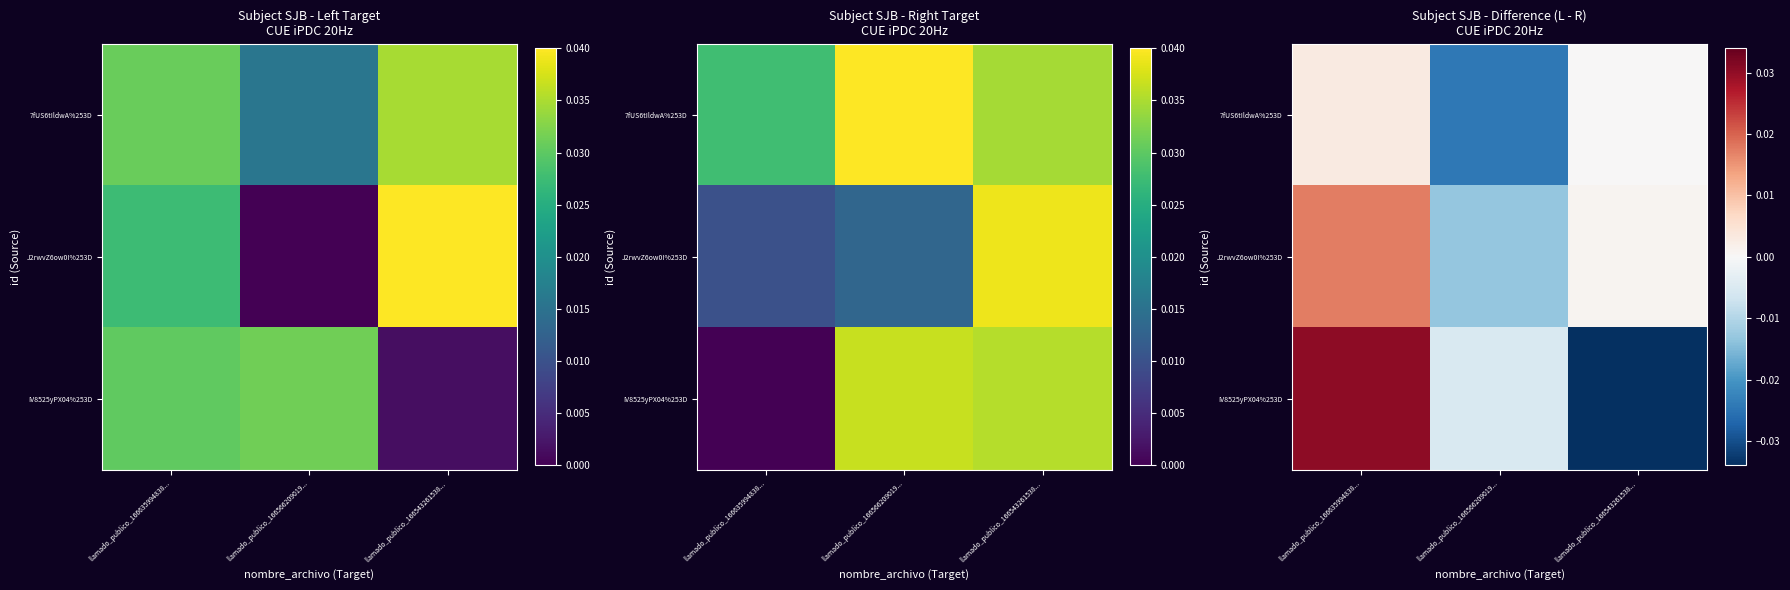

The 7fUS6tIldwA%253D series shows -0.0 at llamado_publico_166566209019.... True or false?

True